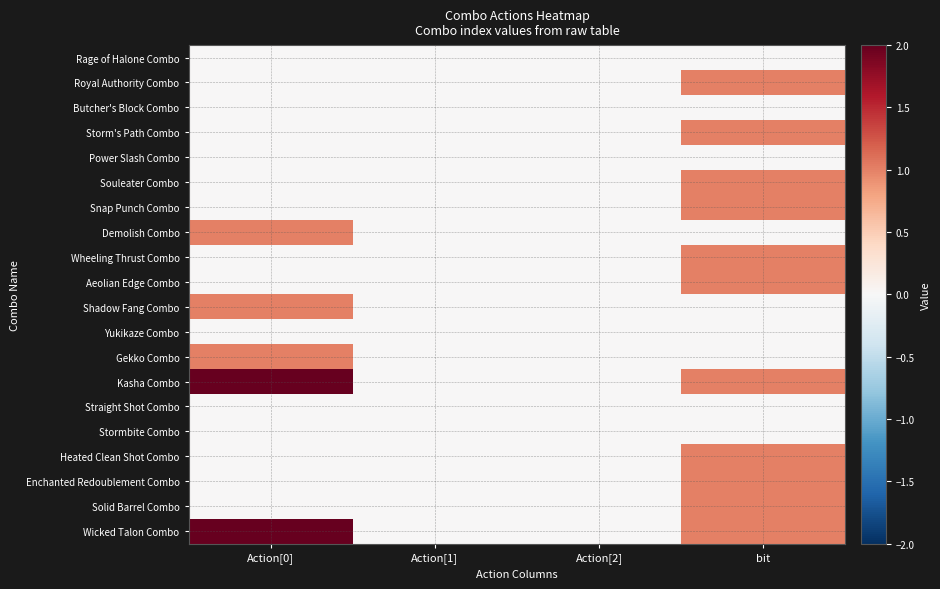

Which category has the lowest value across all series?

Action[0]